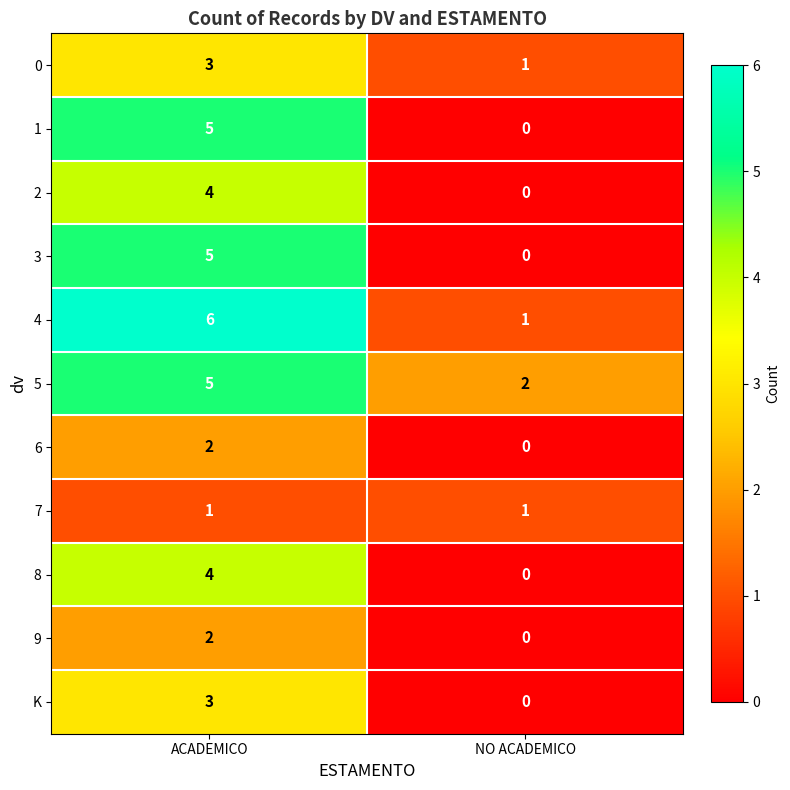

Rank the categories by 5 value from highest to lowest.

ACADEMICO, NO ACADEMICO